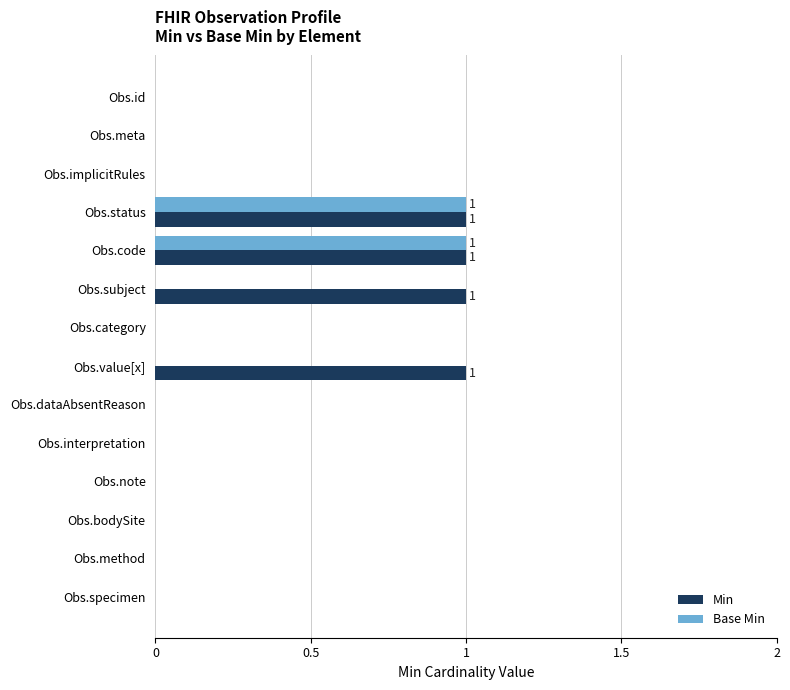

Which series has the largest total across all categories?

Min